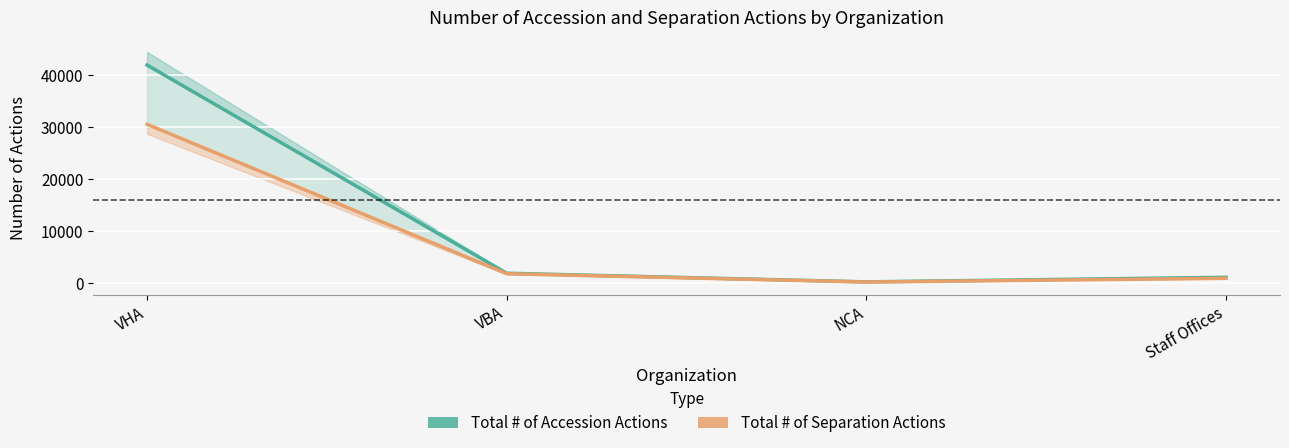

In Total # of Separation Actions, how many points are lower than both neighbors (excluding endpoints)?

1